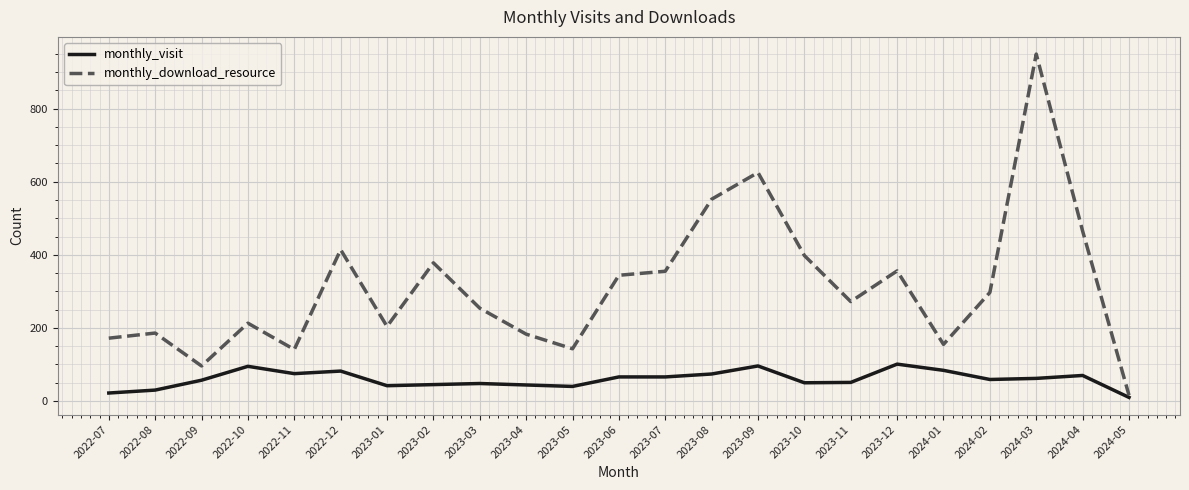

Is the value of monthly_download_resource at 2022-08 greater than the value of monthly_visit at 2023-11?

Yes